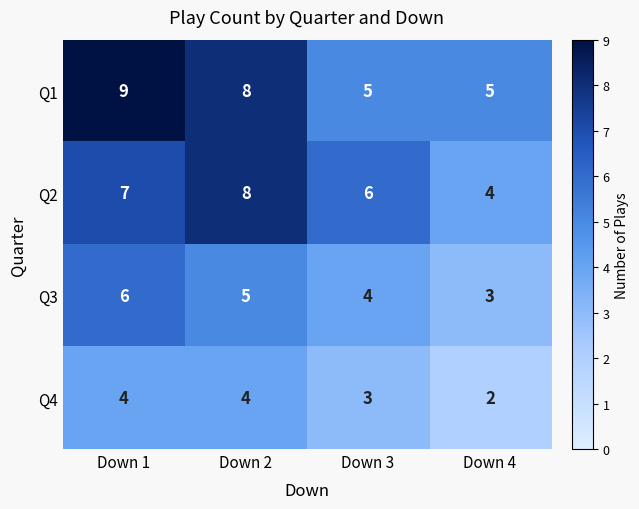

What is the difference between the Q2 values at Down 4 and Down 2?

4